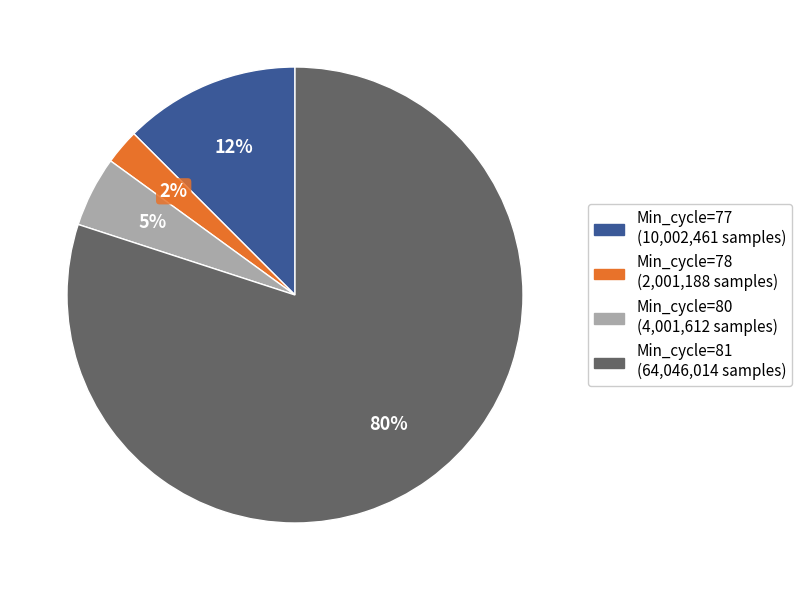

Is it true that Min_cycle=78 (2,001,188 samples) is 11% of the pie?

False